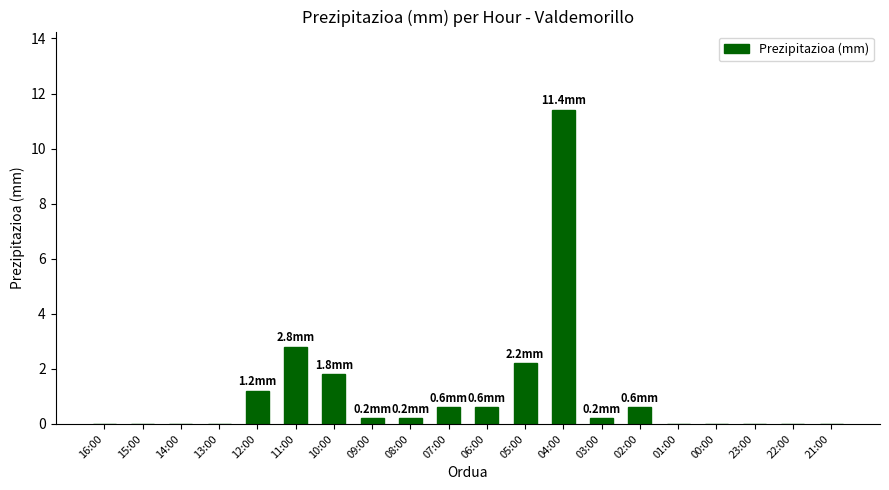

What is the change in value from 15:00 to 11:00?

+2.8